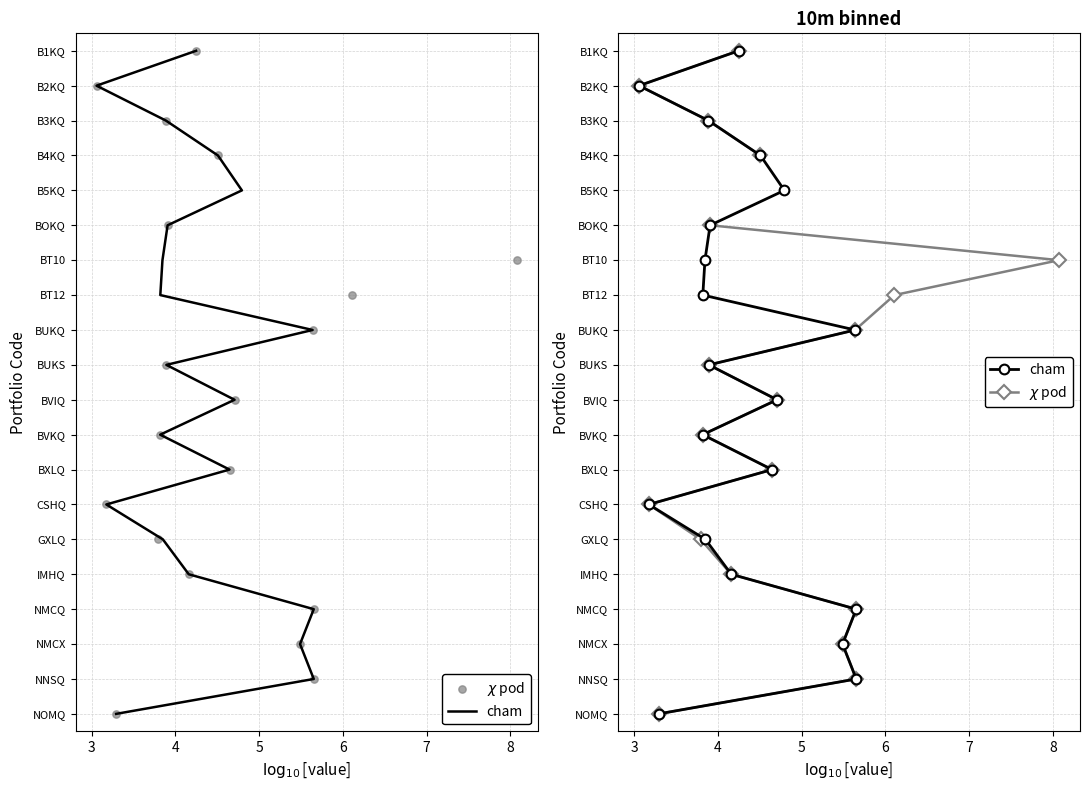

Is the value of $\chi$ pod at 7 greater than the value of cham at 8?

No